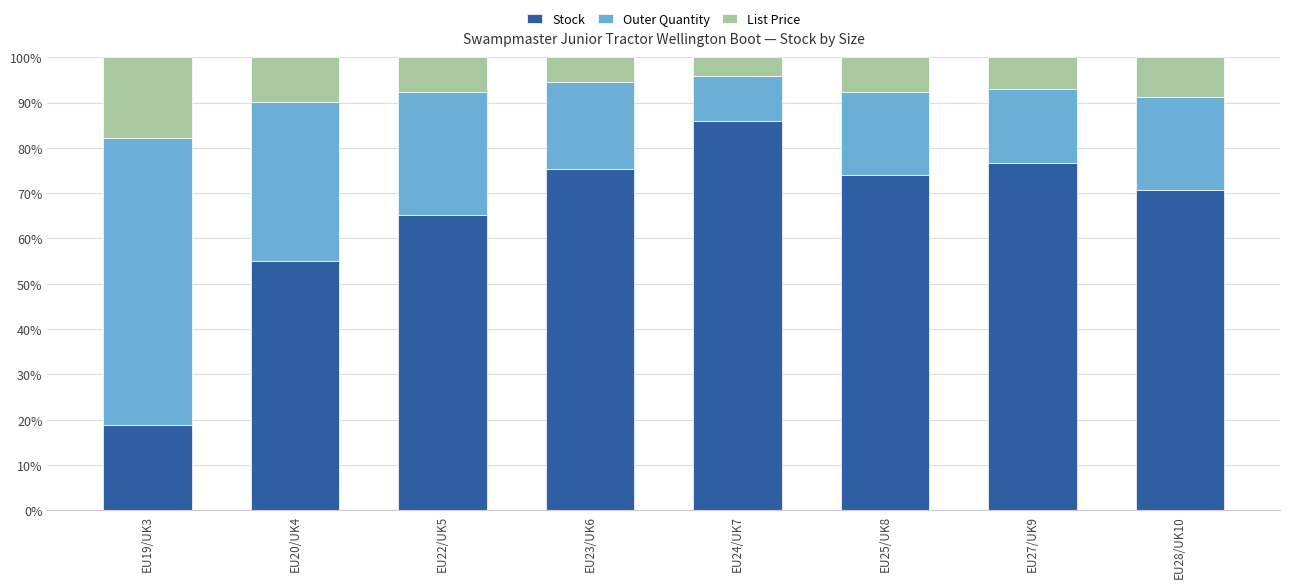

What is the total value across all series at EU23/UK6?

100.0